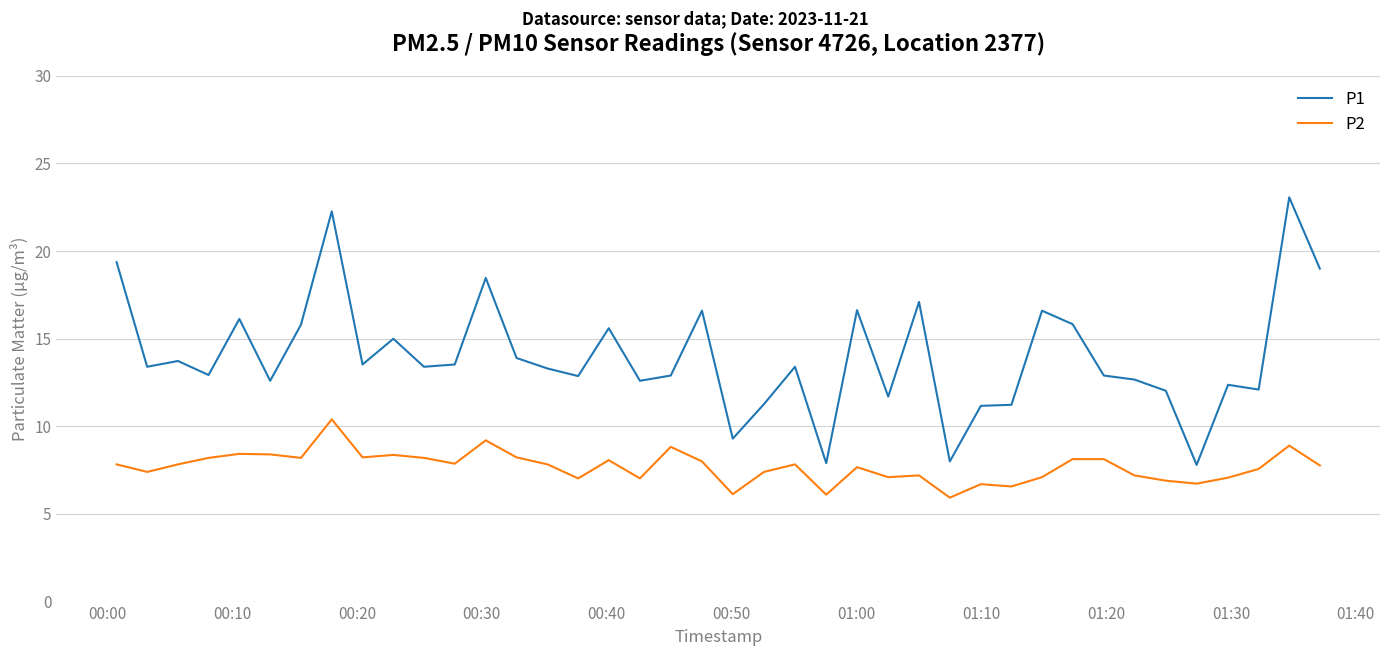

What is the difference between the maximum and minimum values in the P2 series?

4.5